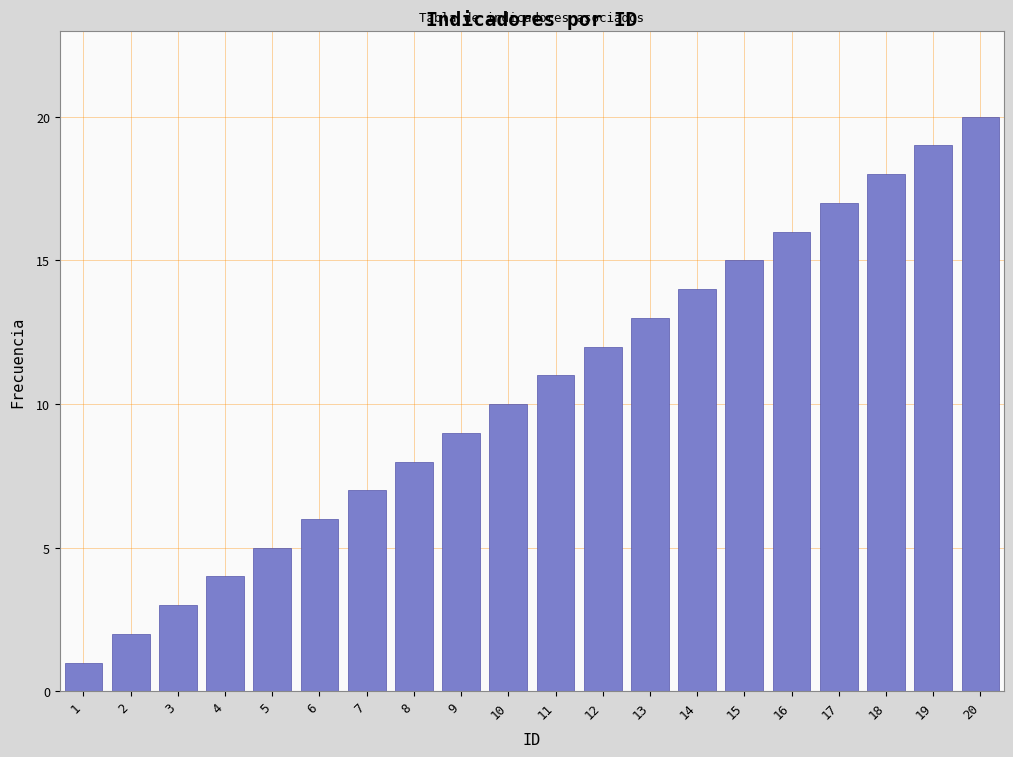

Rank the categories by value from lowest to highest.

1, 2, 3, 4, 5, 6, 7, 8, 9, 10, 11, 12, 13, 14, 15, 16, 17, 18, 19, 20